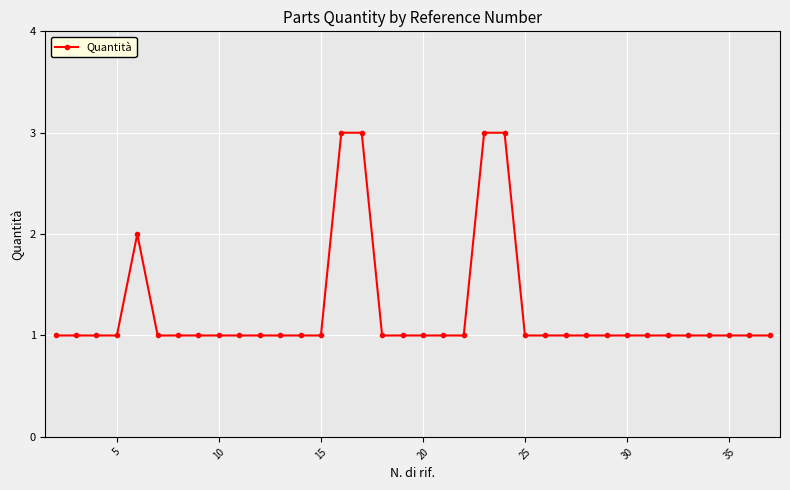

How many distinct data groups are displayed?

1